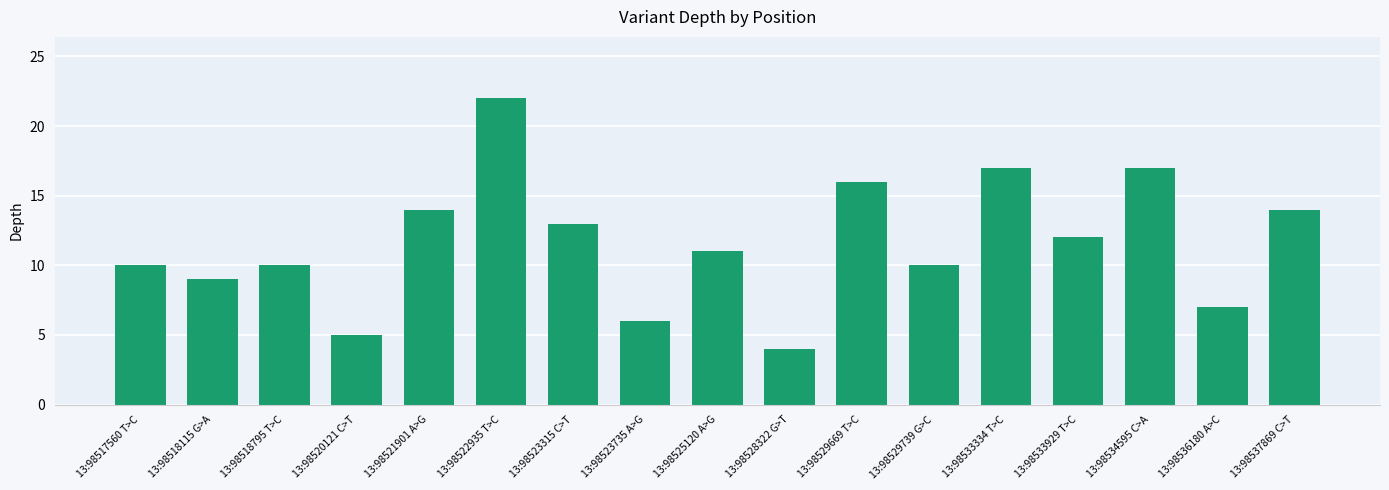

What is the label of the 4th bar from the right?

13:98533929 T>C